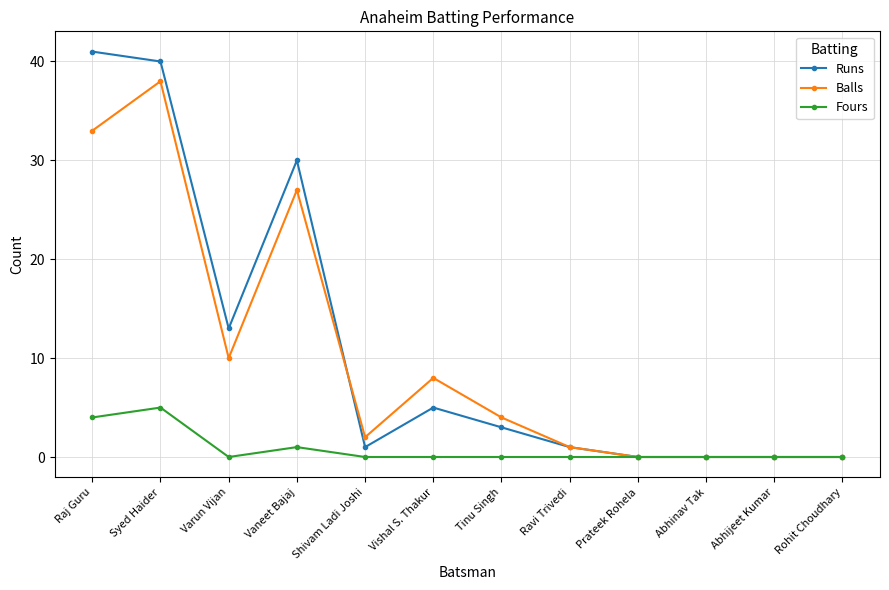

True or false: Runs has more than 0 points higher than both neighbors.

True